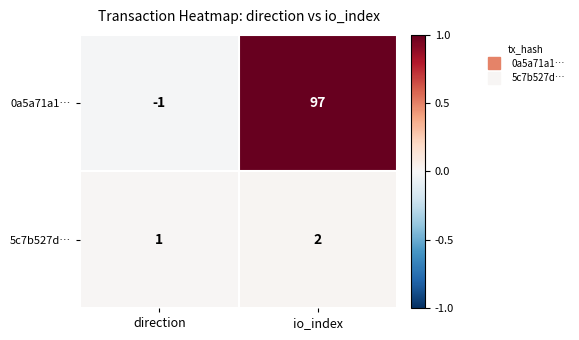

Is it true that 0a5a71a1… equals 97 at io_index?

True